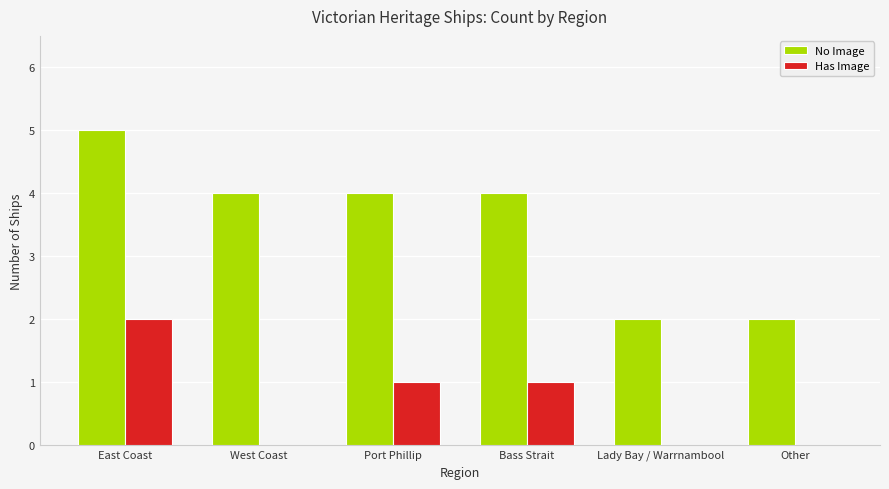

Count the number of data series in this chart.

2